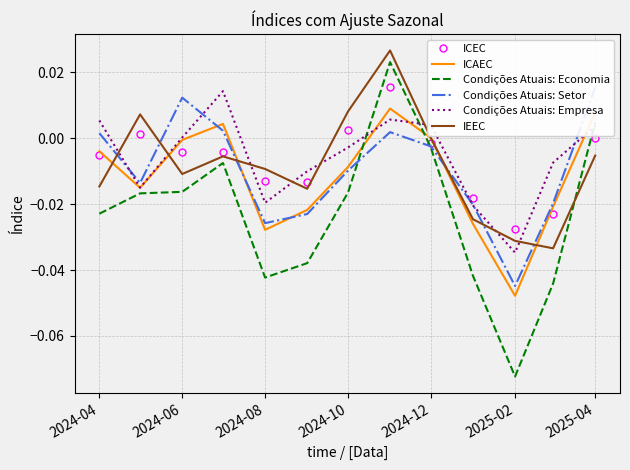

Which series has the largest total across all categories?

Condições Atuais: Empresa